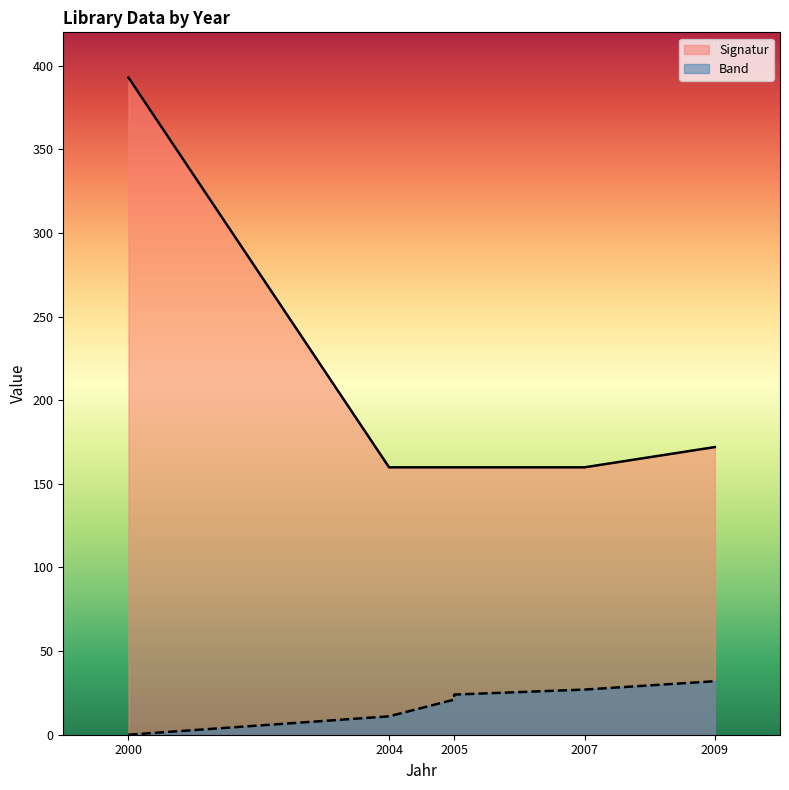

Is the value of Band at 2005 greater than the value of Signatur at 2009?

No